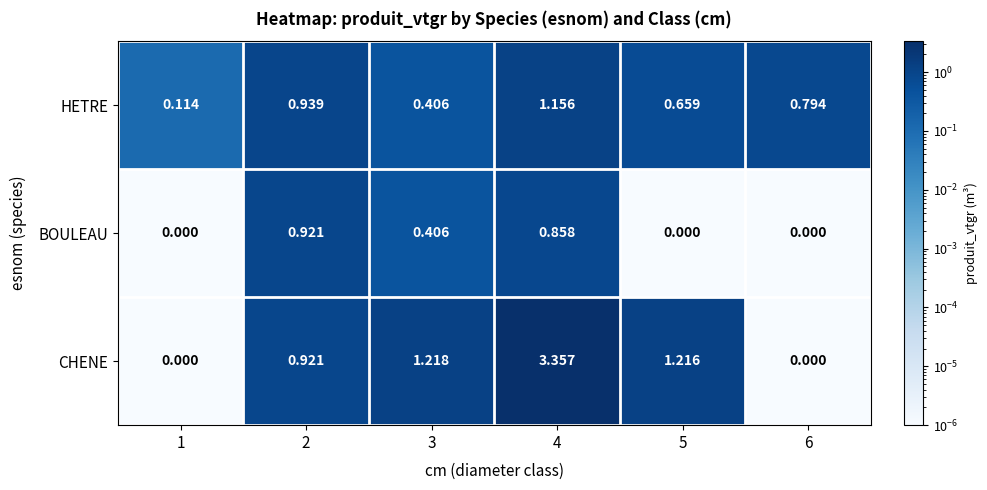

List the series in order of their peak value, highest first.

CHENE, HETRE, BOULEAU